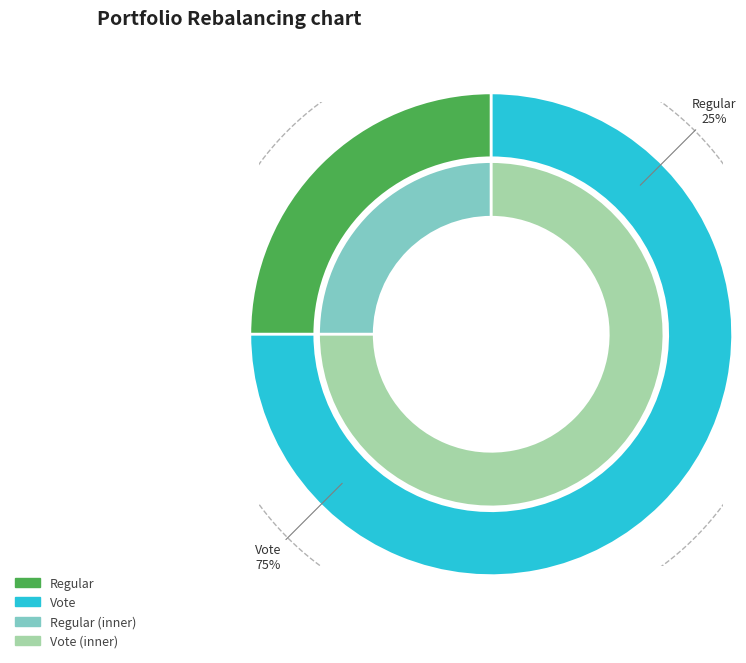

Rank the categories by value from lowest to highest.

Regular, Vote